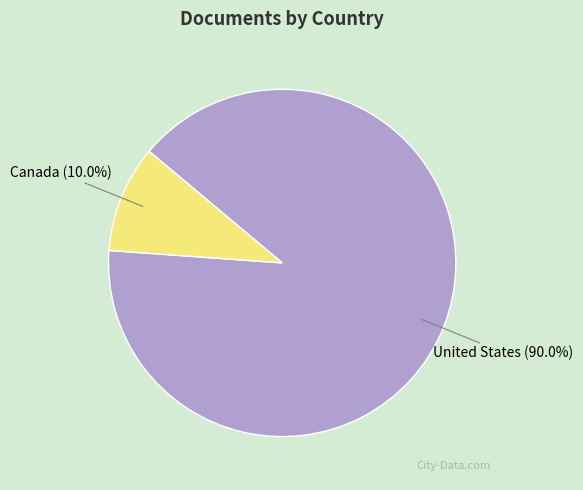

Is there any slice that represents more than half of the pie?

Yes